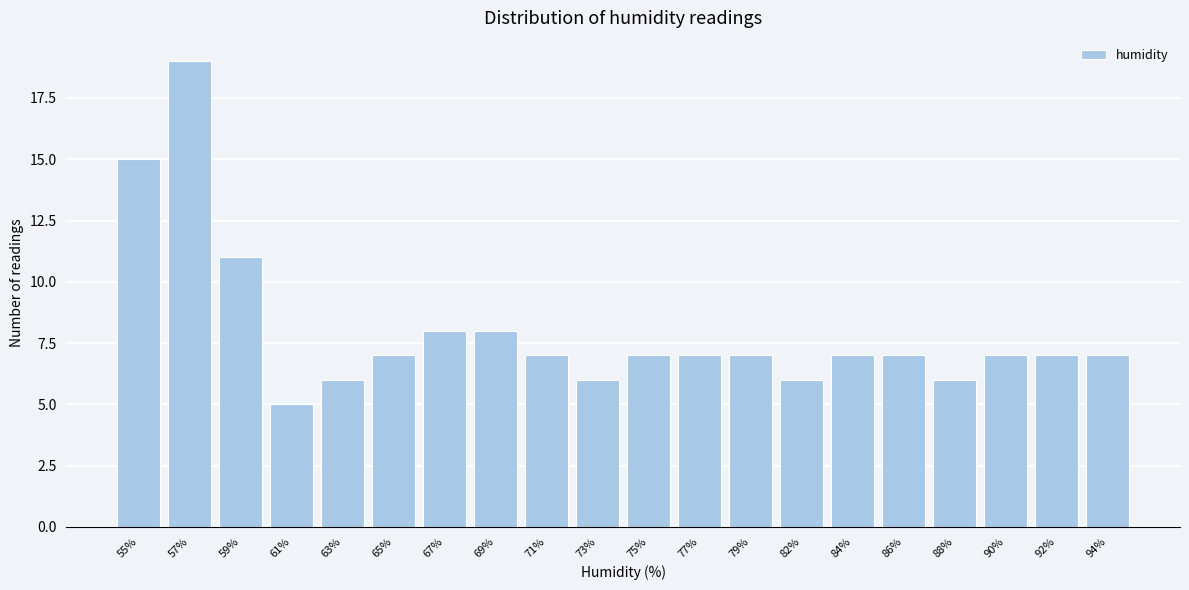

Reading left to right, list all the values displayed in this chart.

15	19	11	5	6	7	8	8	7	6	7	7	7	6	7	7	6	7	7	7